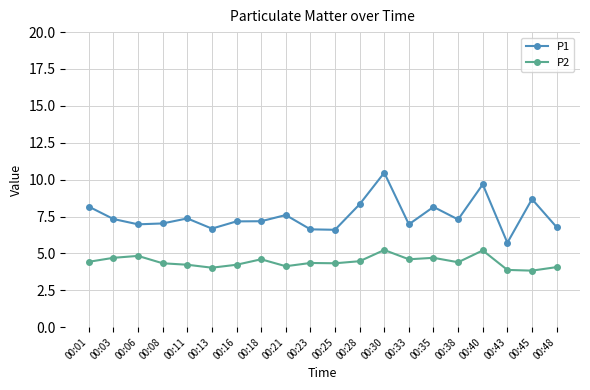

What is the value of the P1 point at the 6th from the left?

6.7